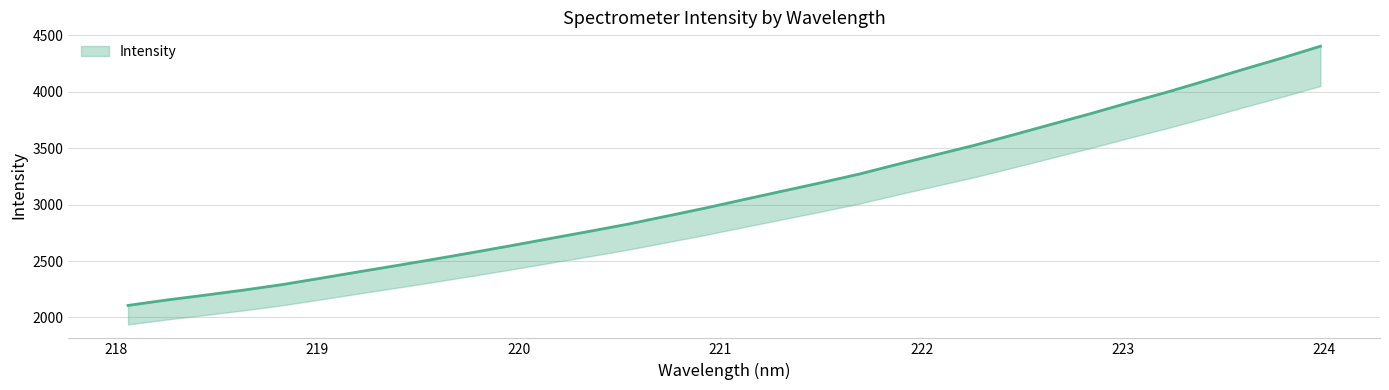

Reading left to right, list all the values displayed in this chart.

218.0596=2106.9	218.2508=2154.6	218.442=2197.7	218.6332=2242.5	218.8244=2291.1	219.0156=2347.4	219.2067=2404.8	219.3979=2461.3	219.589=2518.9	219.7801=2578.1	219.9712=2639.1	220.1623=2701.6	220.3533=2763.5	220.5444=2827.3	220.7354=2897.7	220.9264=2968.8	221.1174=3044.1	221.3083=3118.3	221.4993=3192.7	221.6902=3269.6	221.8812=3356.4	222.0721=3440.9	222.263=3524.9	222.4538=3616.3	222.6447=3710.0	222.8355=3802.7	223.0264=3900.3	223.2172=3994.3	223.408=4094.7	223.5987=4197.3	223.7895=4297.2	223.9802=4401.5